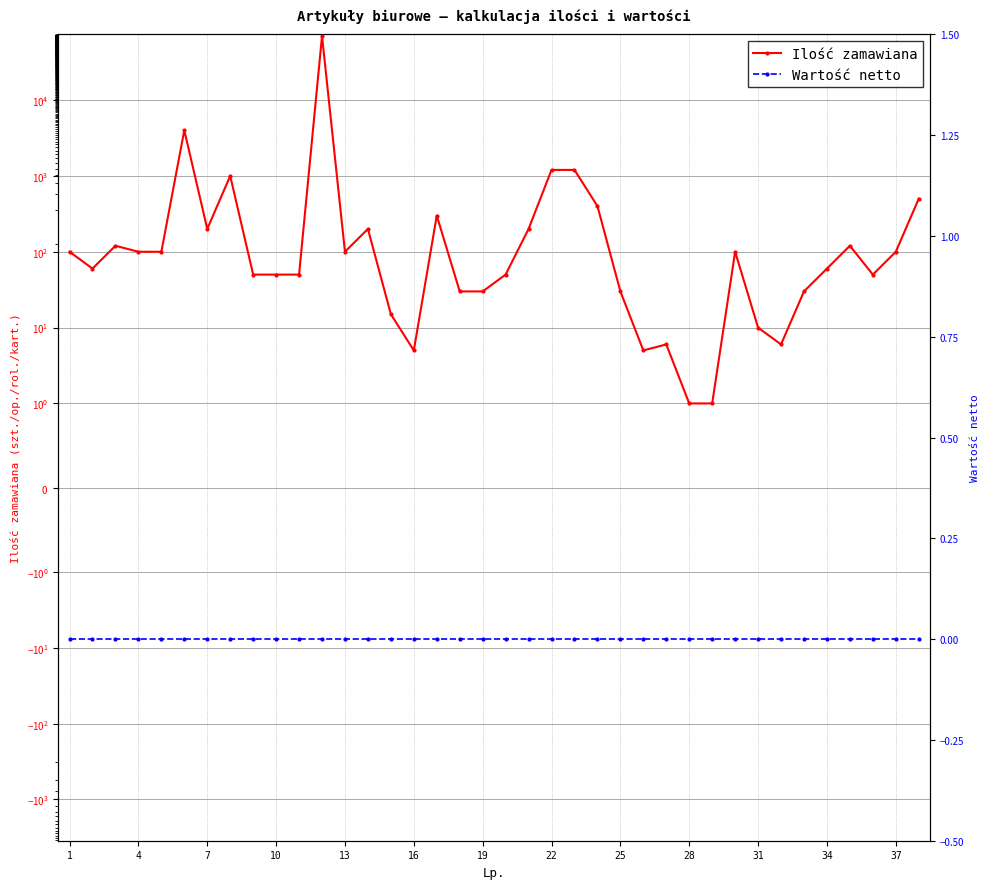

At how many categories does at least one series exceed 44364?

1